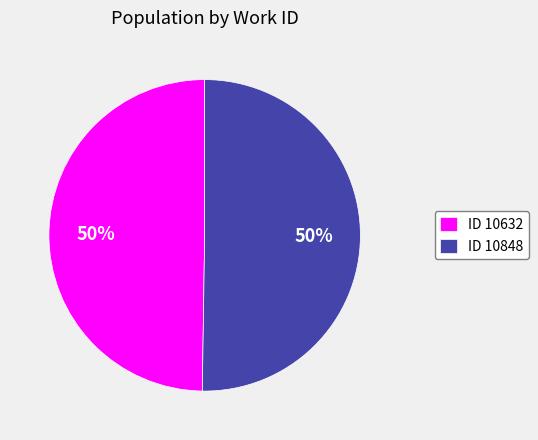

To the nearest percent, what is the average slice percentage?

50%